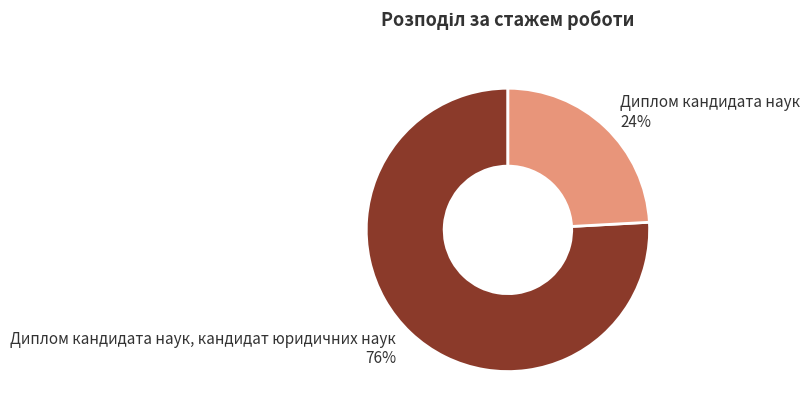

What is the ratio of the value at Диплом кандидата наук 24% to the value at Диплом кандидата наук, кандидат юридичних наук 76%?

0.3